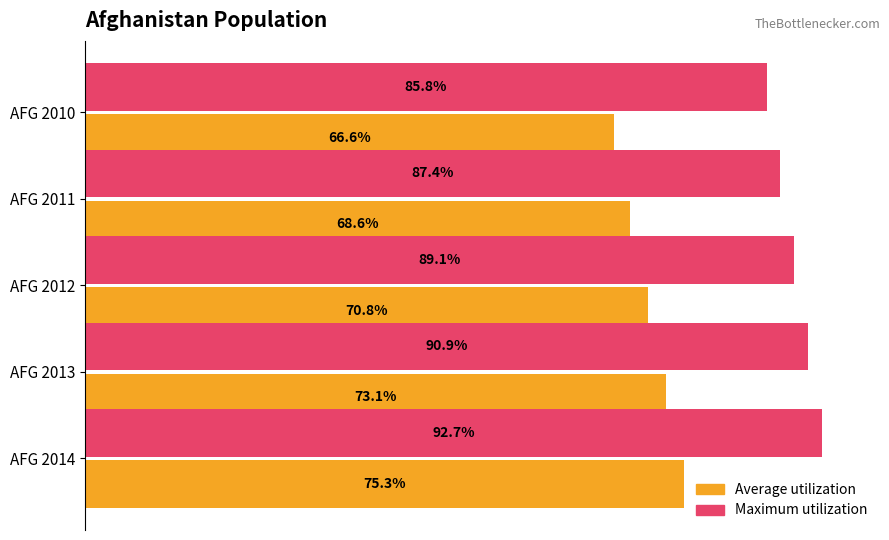

What are all the series names shown in the legend?

Average utilization, Maximum utilization